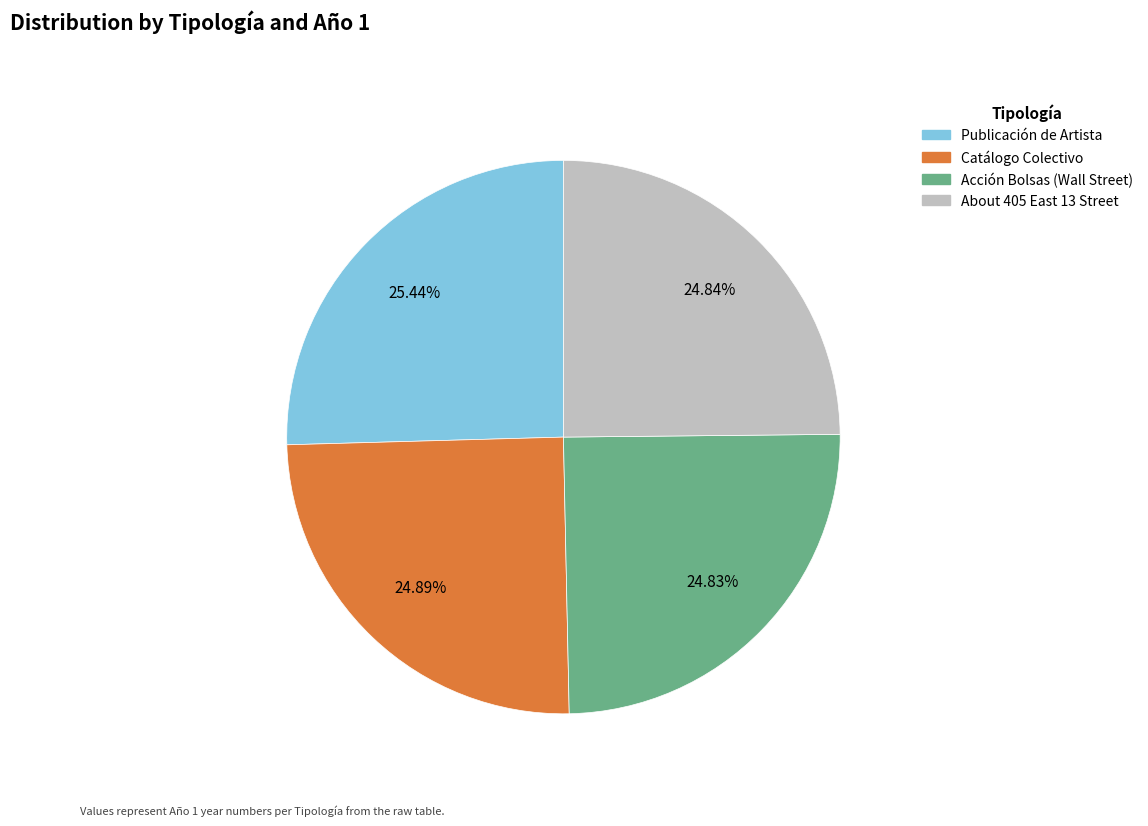

Count the number of slices in the pie.

4